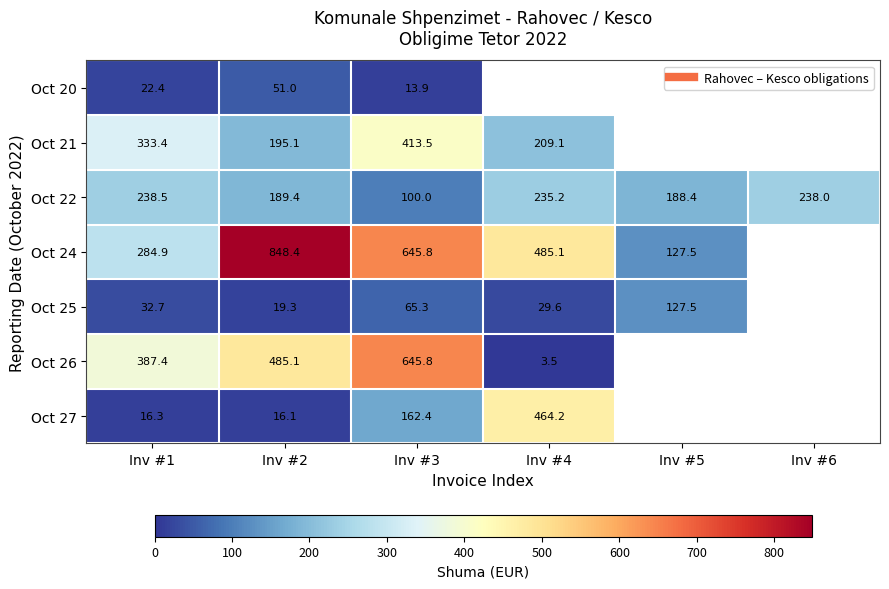

At which label is Oct 21 closest to 304?

Inv #1